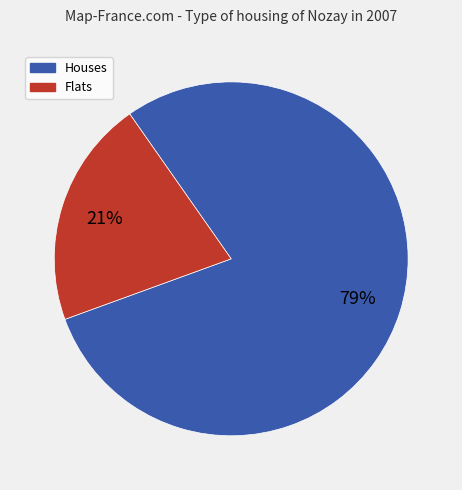

True or false: Flats accounts for 21% of the total.

True